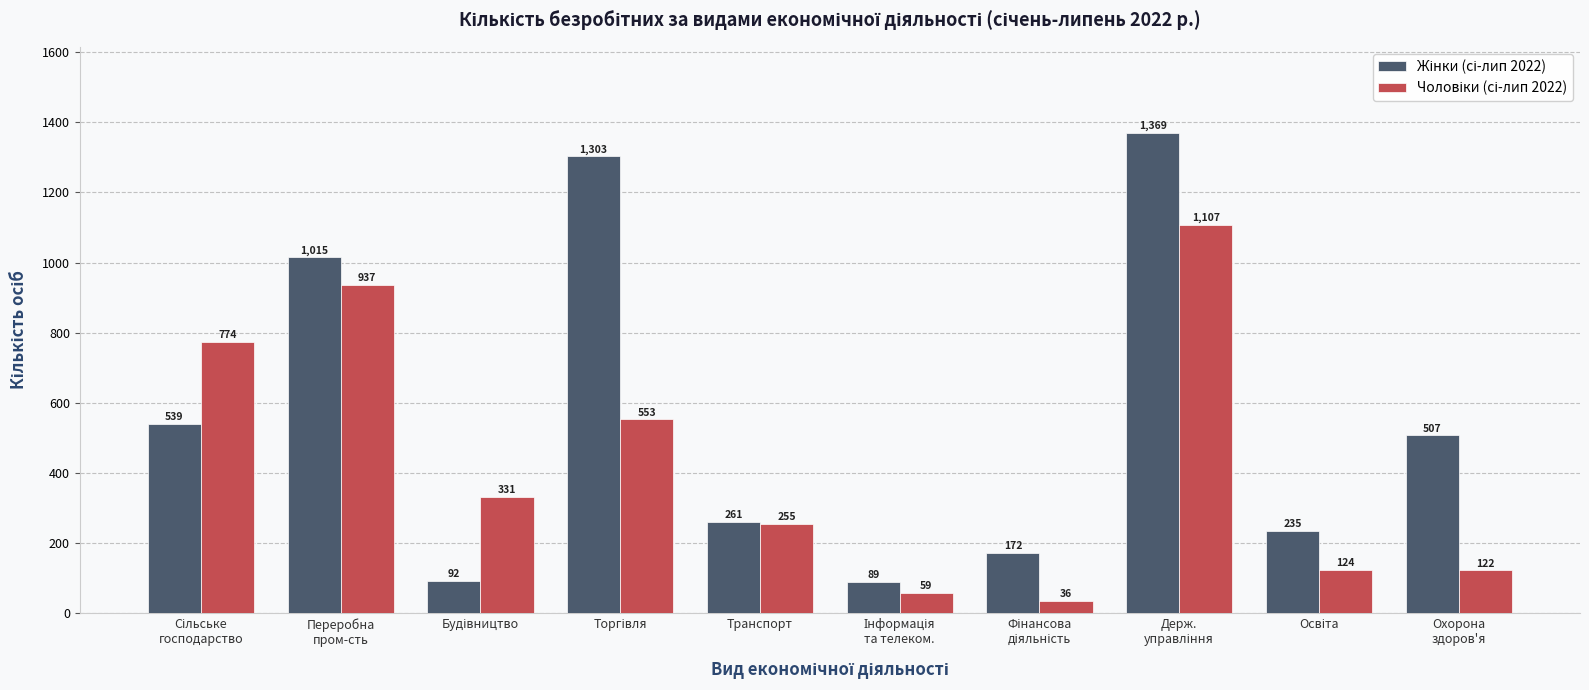

What is the total value across all series at Транспорт?

516